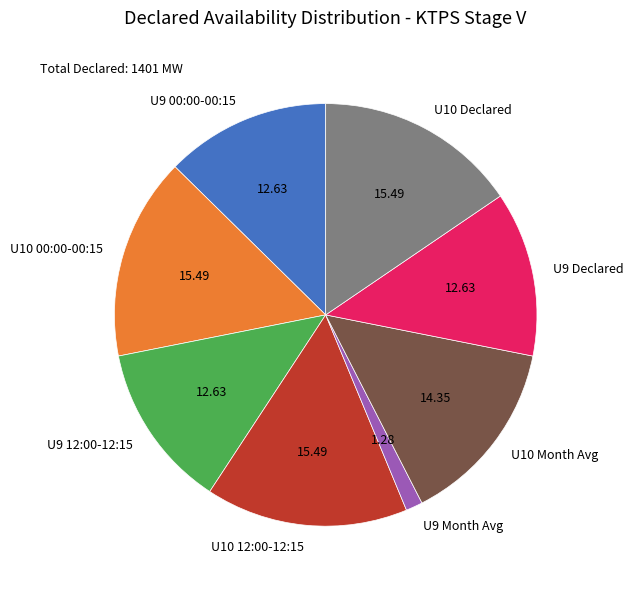

What is the ratio of the value at U10 Month Avg to the value at U9 Month Avg?

11.2